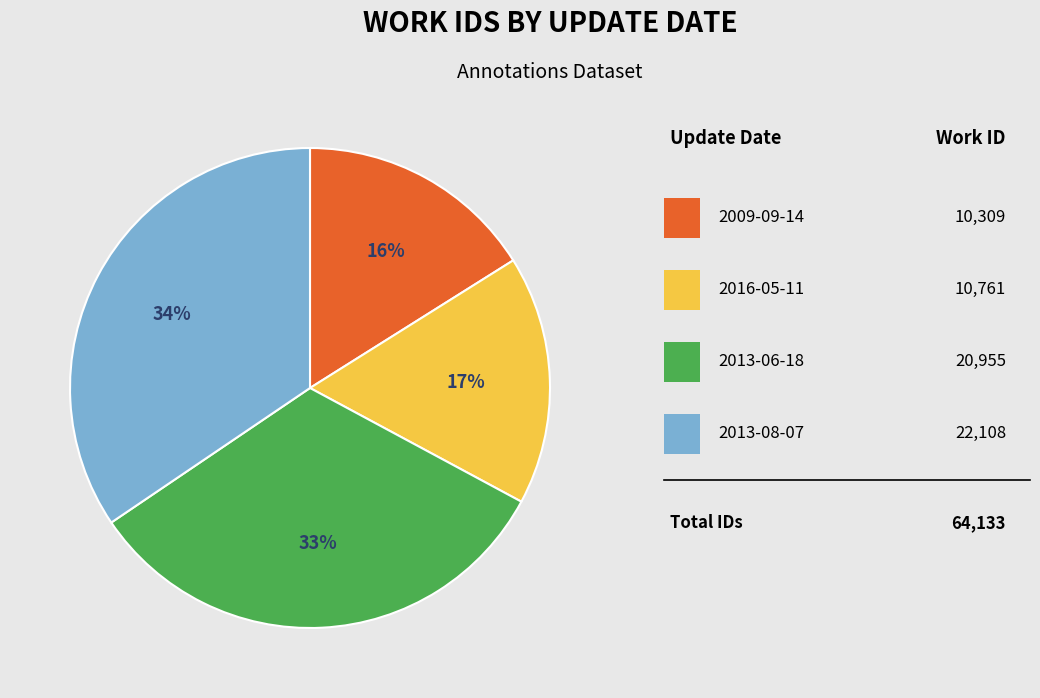

Does any single category account for the majority?

No